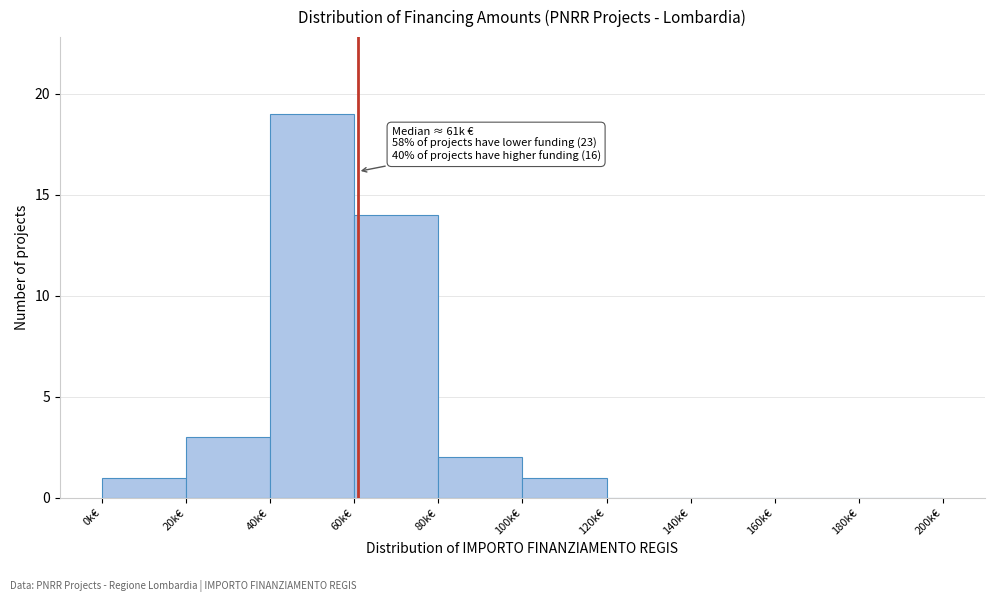

Reading left to right, transcribe all the data shown in this chart.

0k€=1	20k€=3	40k€=19	60k€=14	80k€=2	100k€=1	120k€=0	140k€=0	160k€=0	180k€=0